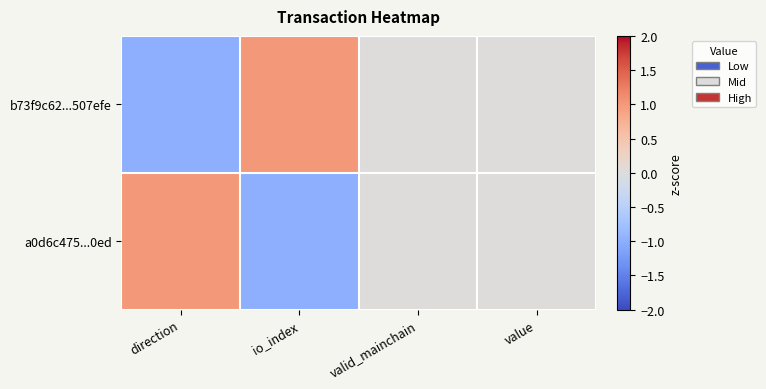

Reading right to left, extract all data points from this chart.

b73f9c62...507efe: value=0	valid_mainchain=0	io_index=1	direction=-1
a0d6c475...0ed: value=0	valid_mainchain=0	io_index=-1	direction=1